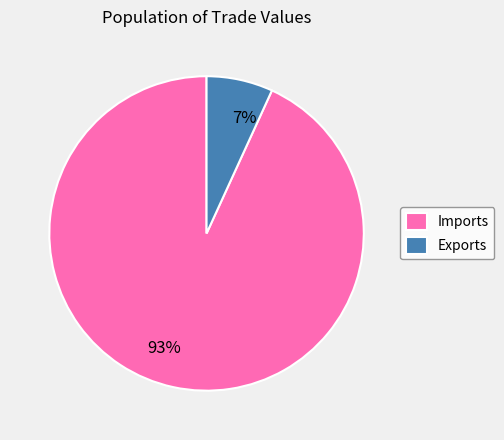

Is it true that 93% is 99% of the pie?

False